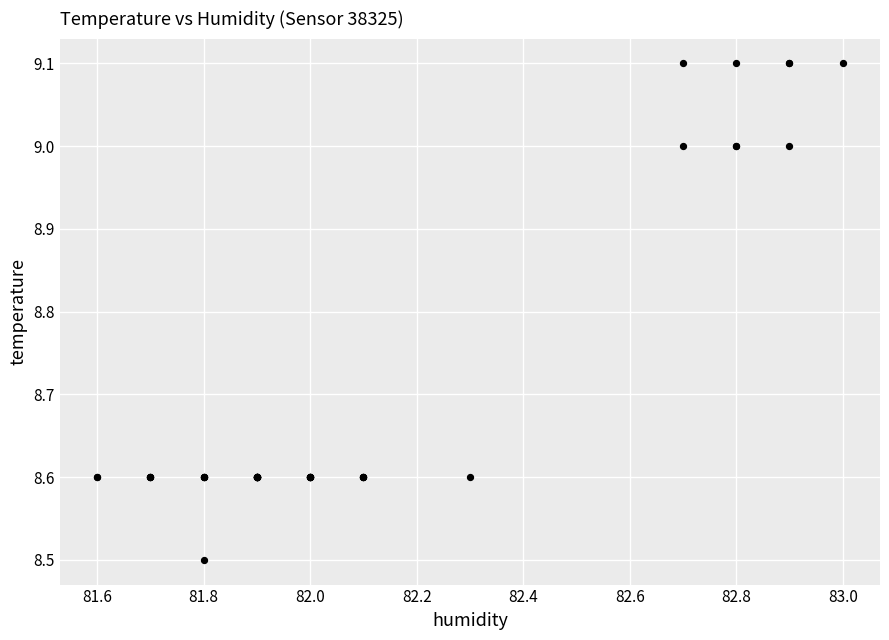

What Y value in the scatter plot is closest to 8?

8.5